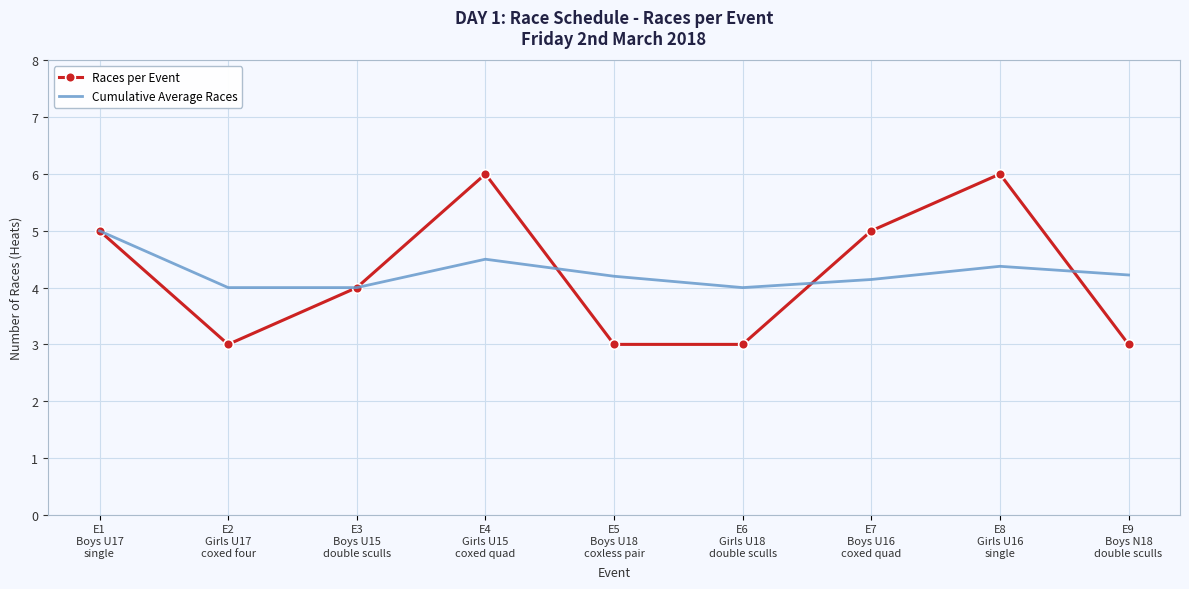

At how many categories does at least one series exceed 3?

9